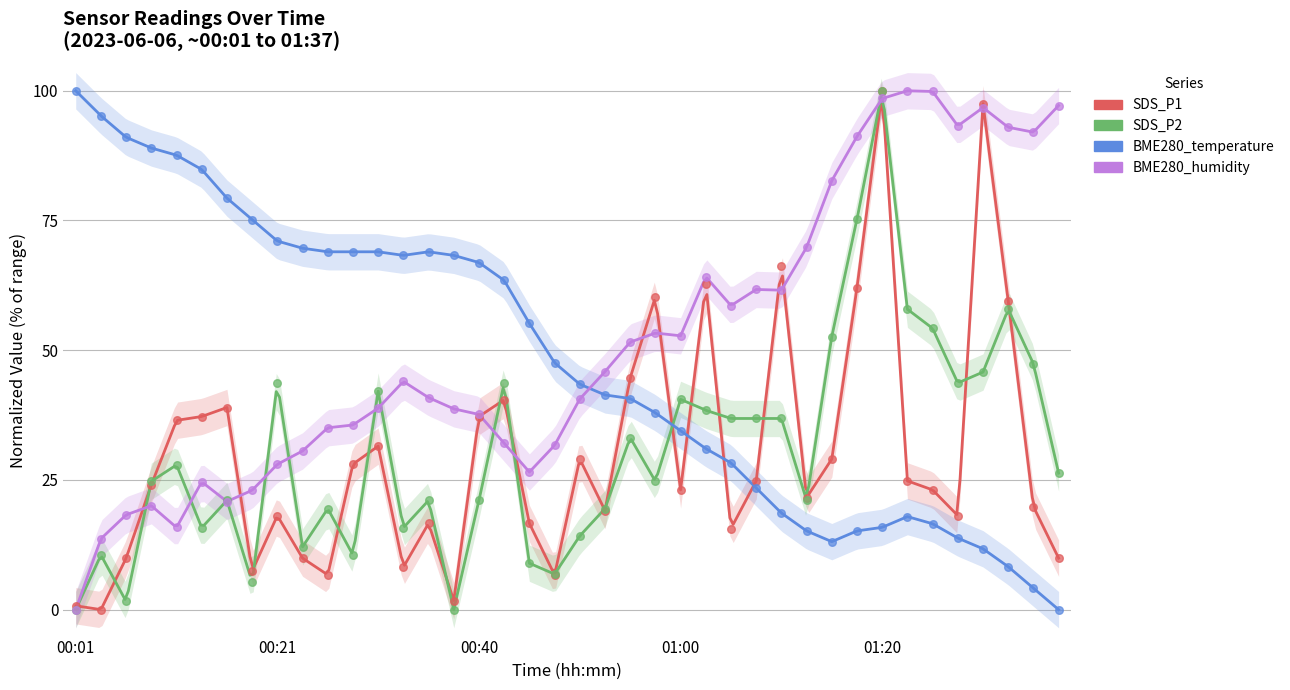

What are all the series names shown in the legend?

SDS_P1, SDS_P2, BME280_temperature, BME280_humidity